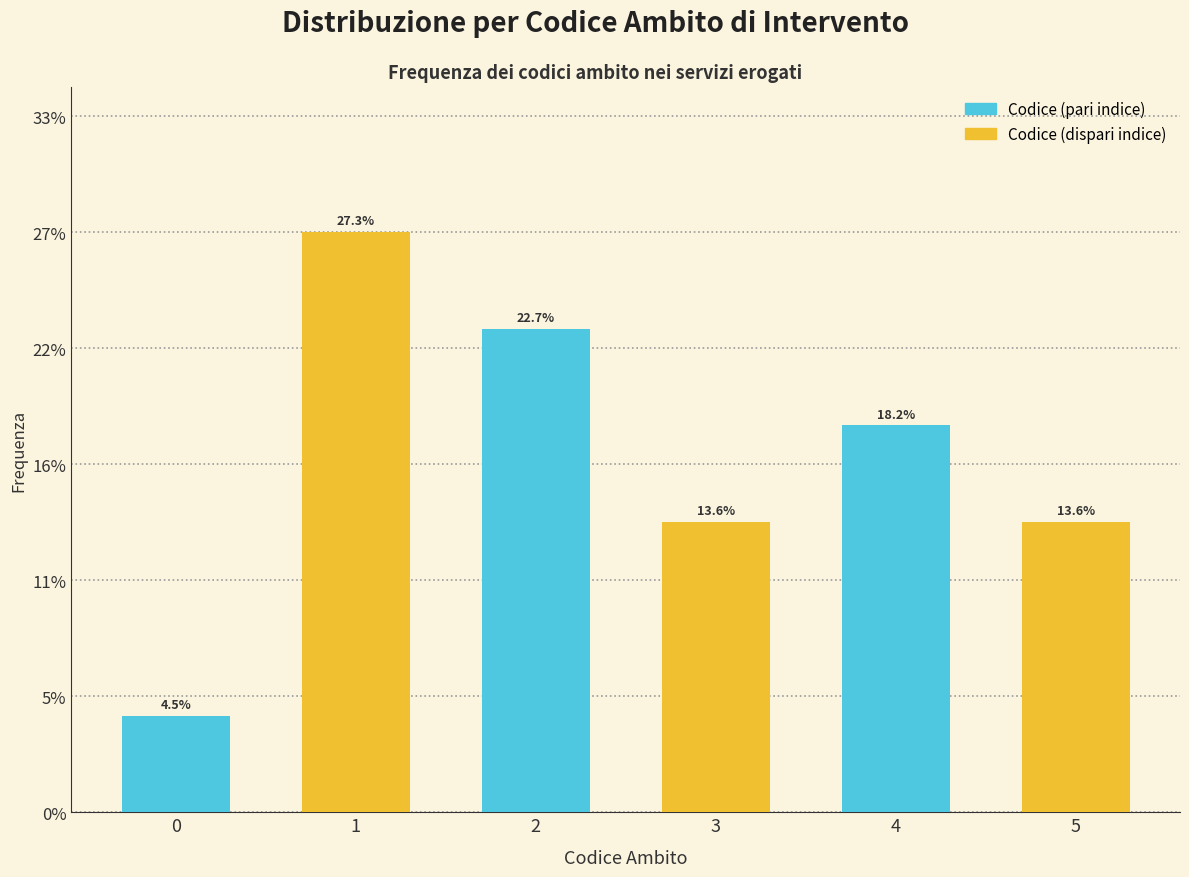

What are all the series names shown in the legend?

Codice (pari indice), Codice (dispari indice)